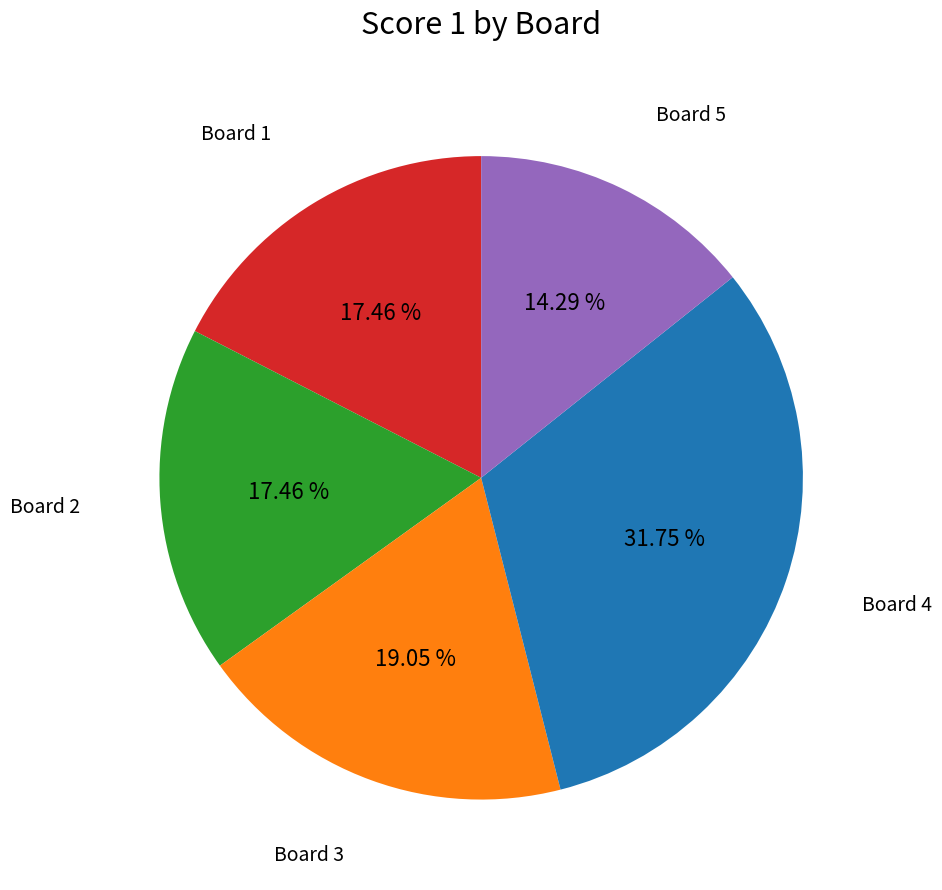

Is there any slice that represents more than half of the pie?

No